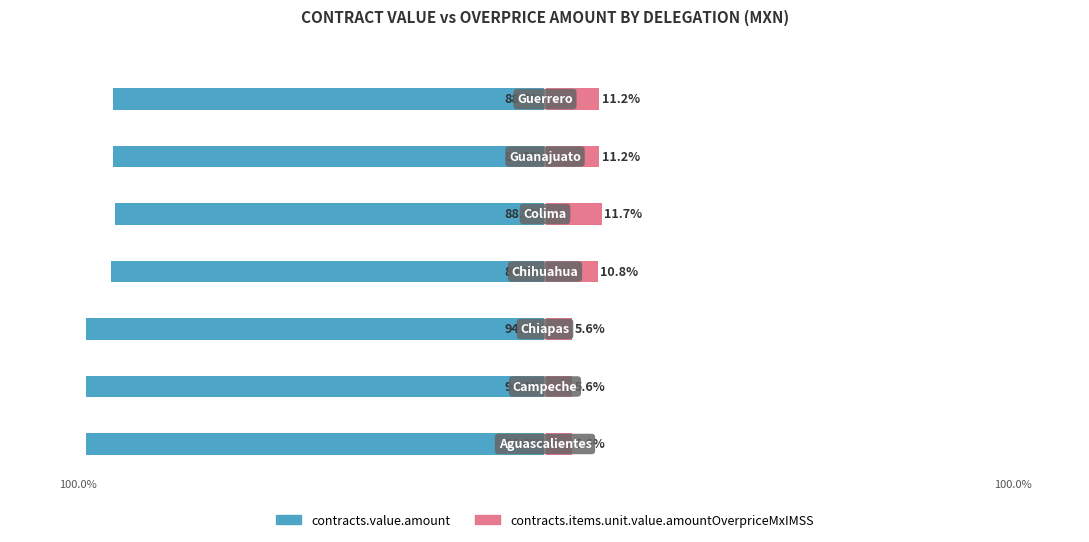

What is the lowest value of the contracts.value.amount series?

-94.4